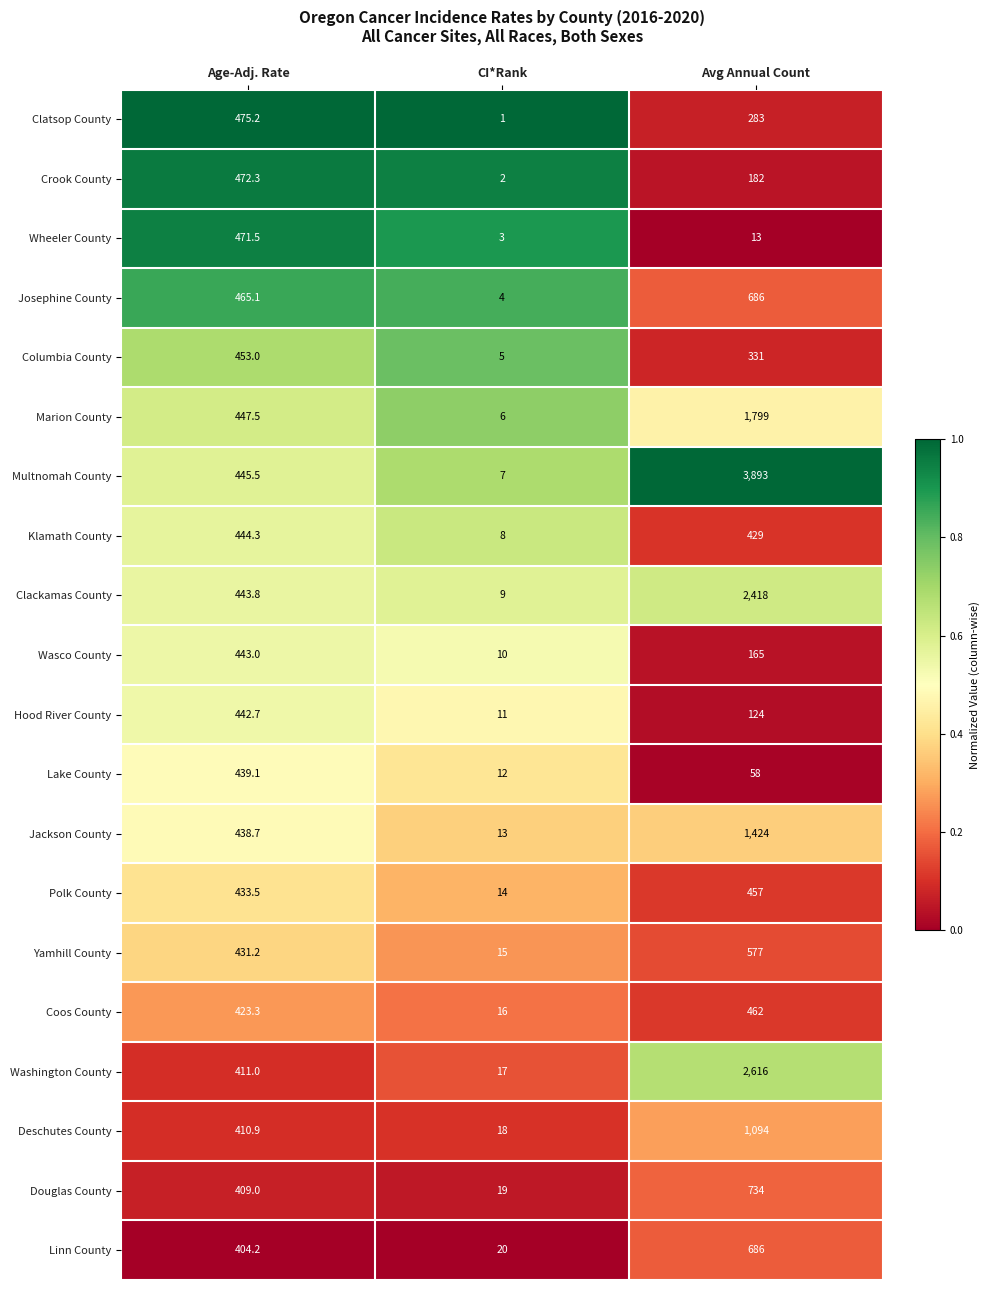

What is the minimum value shown in the chart?

1.0